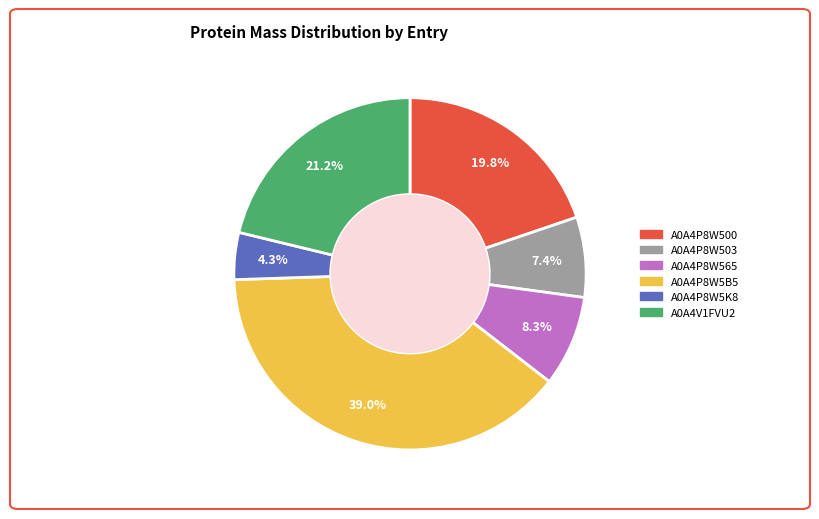

To the nearest percent, what is the difference between the A0A4P8W5B5 and A0A4V1FVU2 slice percentages?

18%